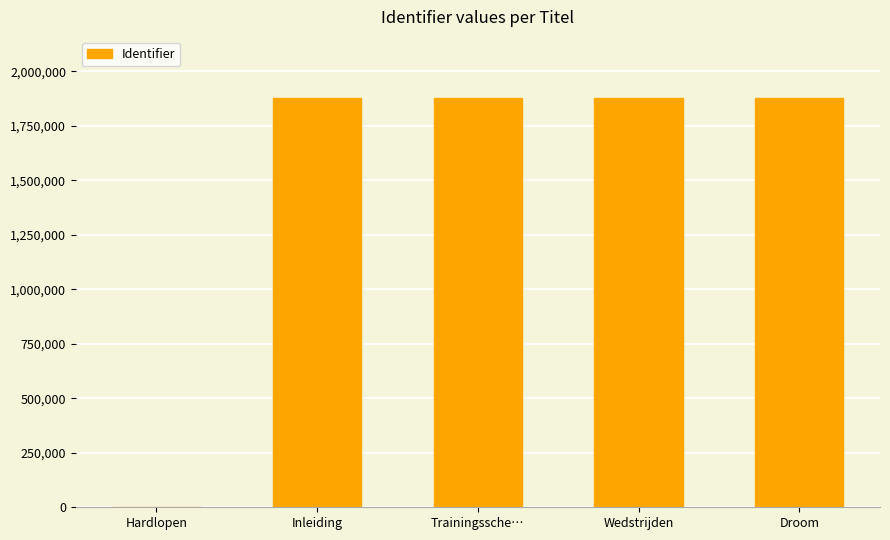

Where is the data nearest to the value 938273?

Inleiding